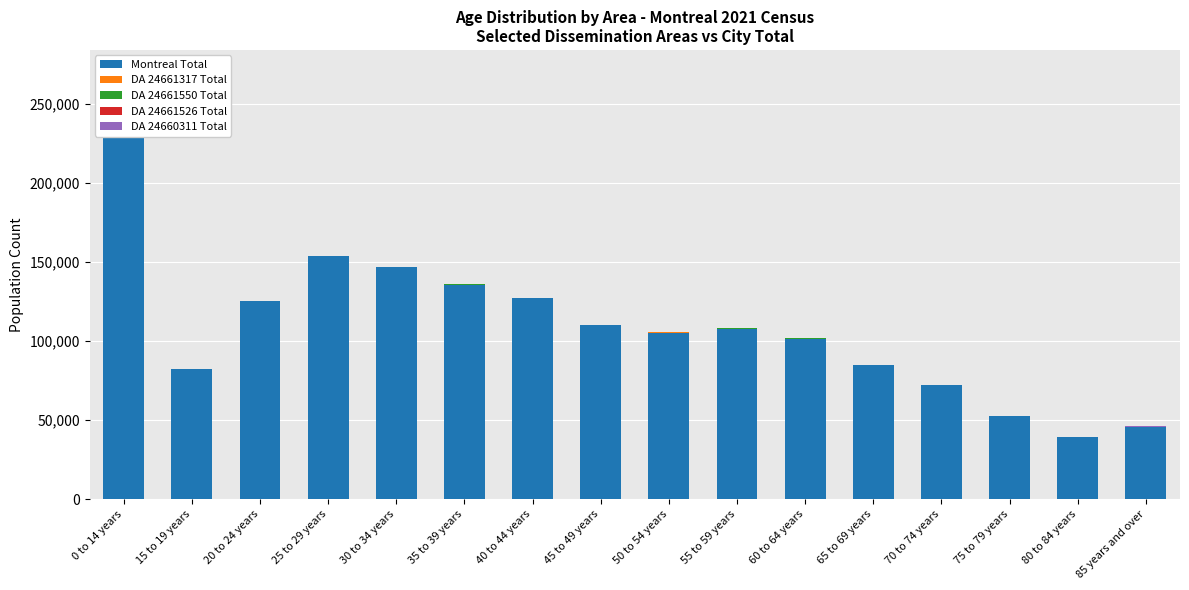

Rank the series by their maximum value, from highest to lowest.

Montreal Total, DA 24660311 Total, DA 24661317 Total, DA 24661526 Total, DA 24661550 Total